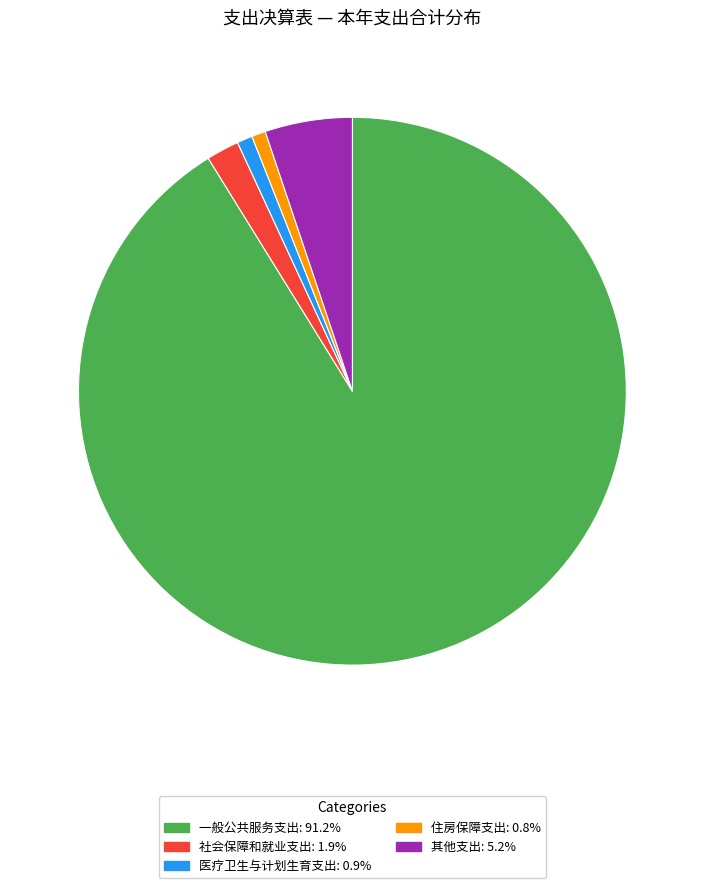

What is the ratio of the value at 其他支出: 5.2% to the value at 住房保障支出: 0.8%?

6.3